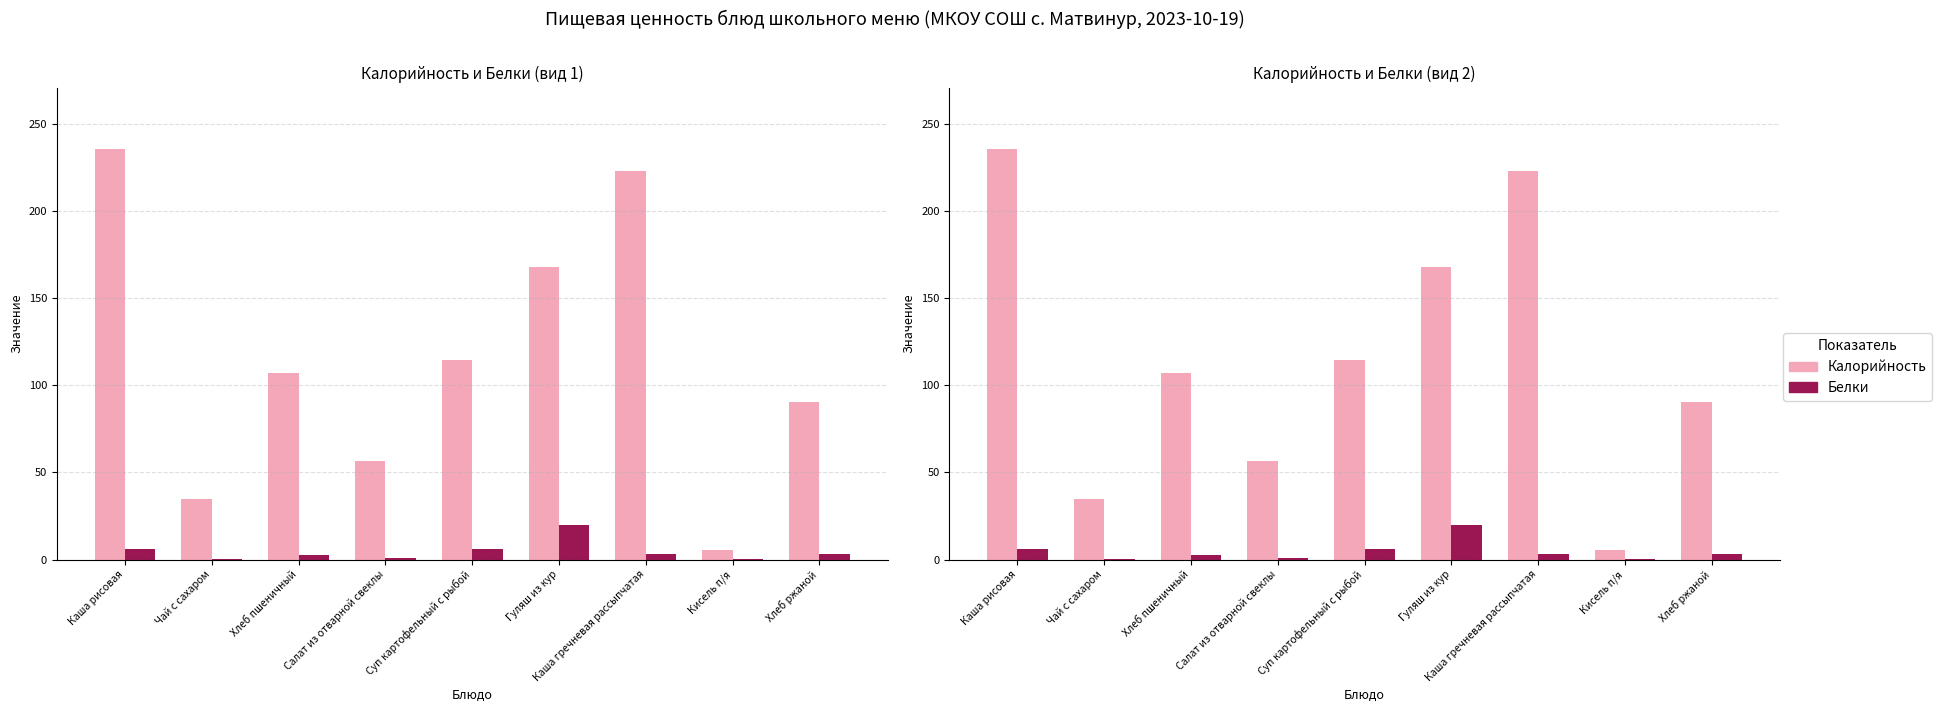

Is the value of Белки at Хлеб ржаной greater than the value of Калорийность at Гуляш из кур?

No